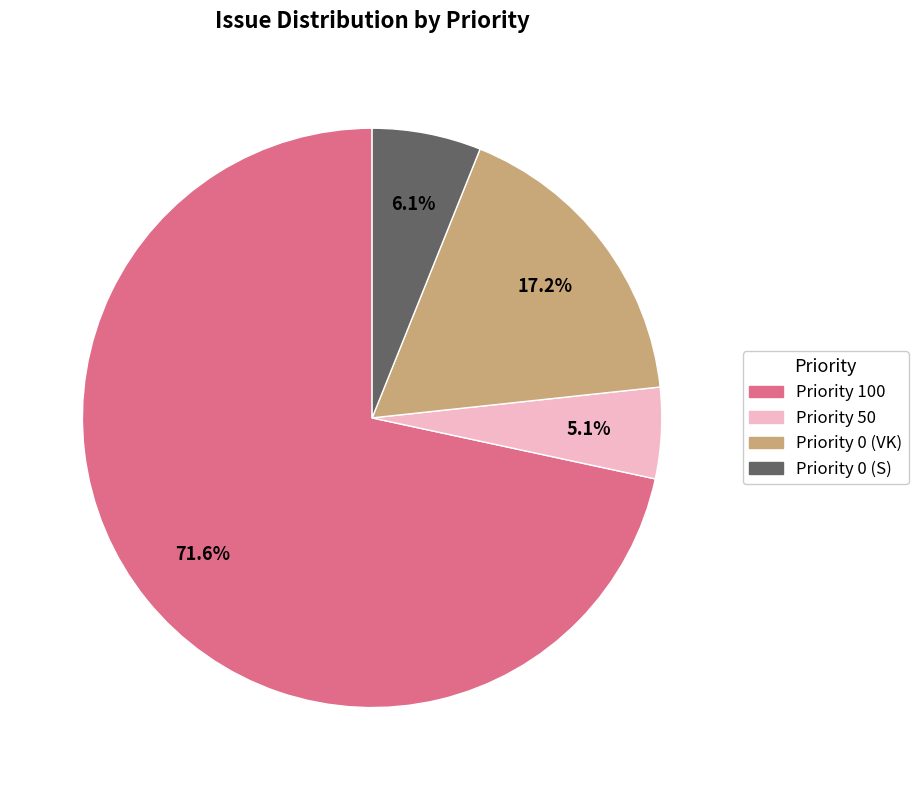

Does any single category account for the majority?

Yes